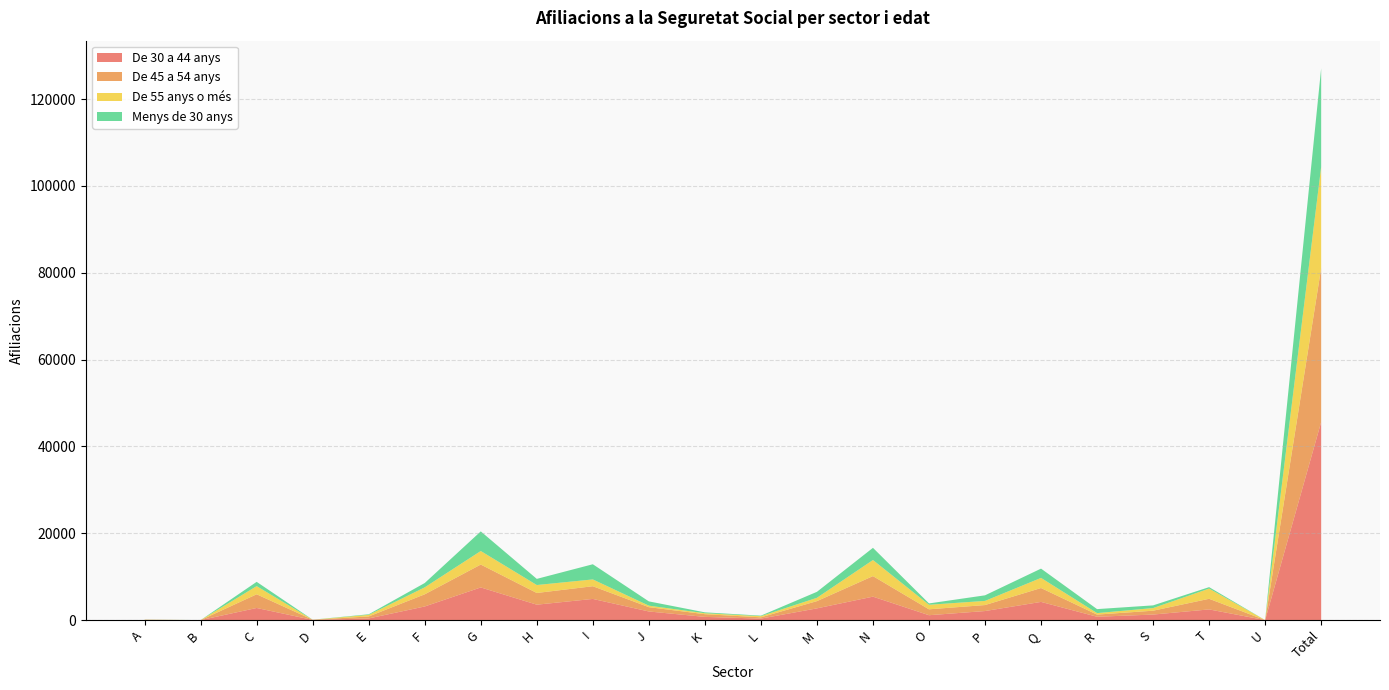

Reading left to right, transcribe all the data shown in this chart.

De 30 a 44 anys: A=50	B=5	C=2800	D=55	E=390	F=3150	G=7530	H=3560	I=4885	J=1995	K=750	L=355	M=2710	N=5410	O=1135	P=2095	Q=4200	R=780	S=1285	T=2470	U=10	Total=45625
De 45 a 54 anys: A=35	B=5	C=3155	D=30	E=460	F=2800	G=5270	H=2695	I=2925	J=995	K=620	L=295	M=1670	N=4730	O=1360	P=1380	Q=3195	R=500	S=890	T=2445	U=5	Total=35450
De 55 anys o més: A=30	B=0	C=1875	D=10	E=365	F=1605	G=3120	H=1830	I=1565	J=345	K=220	L=265	M=765	N=3705	O=1045	P=955	Q=2330	R=340	S=605	T=2350	U=5	Total=23325
Menys de 30 anys: A=20	B=0	C=990	D=10	E=135	F=995	G=4515	H=1415	I=3495	J=985	K=205	L=120	M=1375	N=2805	O=310	P=1285	Q=2140	R=920	S=620	T=335	U=0	Total=22680